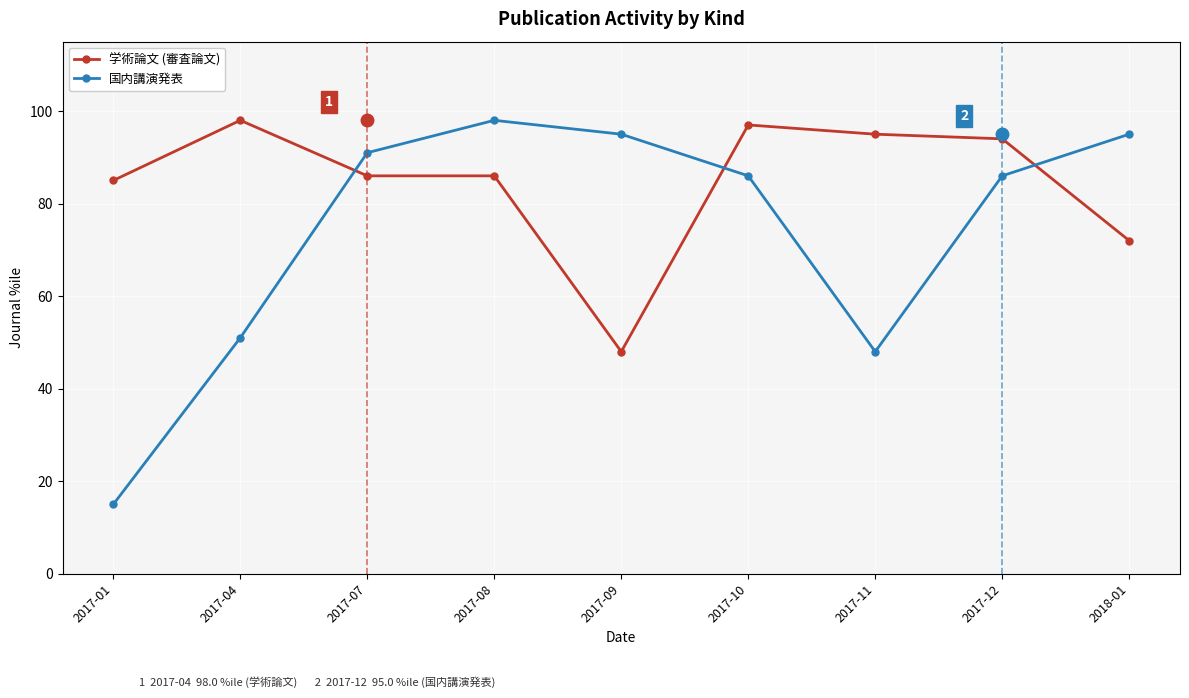

Is the value of 学術論文 (審査論文) at 2017-04 greater than the value of 国内講演発表 at 2017-09?

Yes